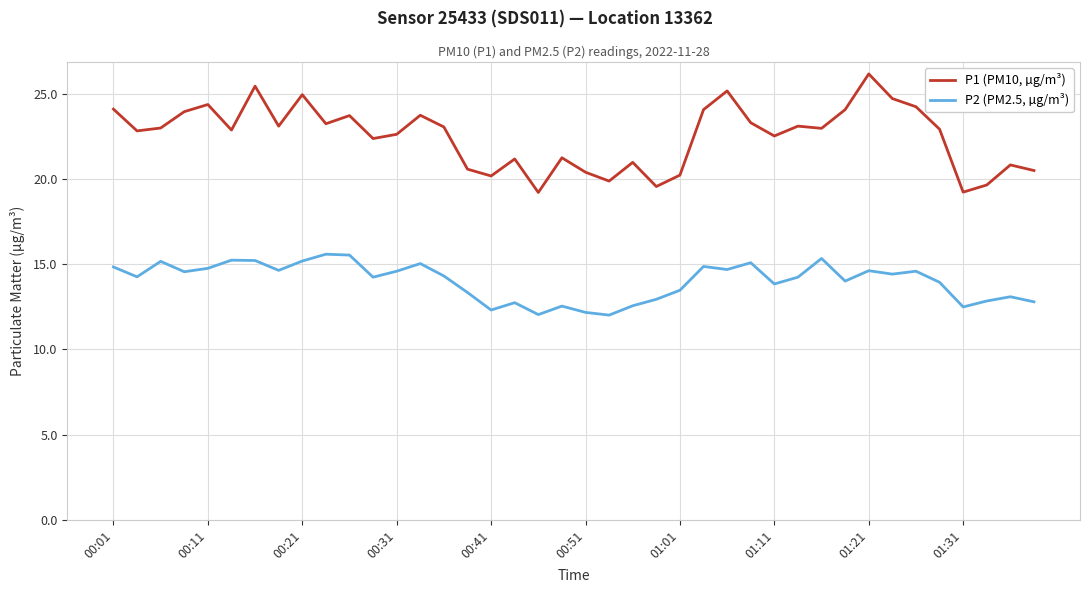

Does the chart have visible grid lines?

Yes